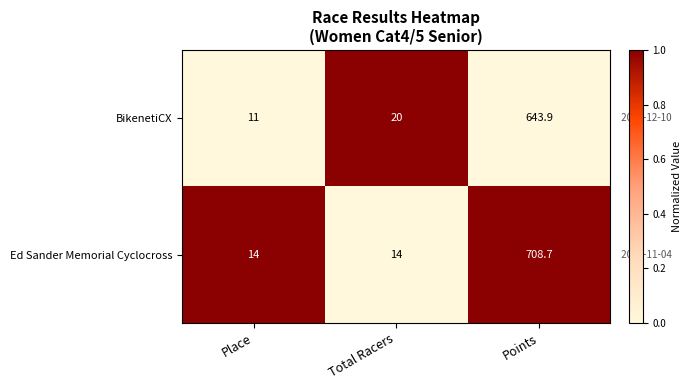

Rank the series at Total Racers from lowest to highest value.

Ed Sander Memorial Cyclocross, BikenetiCX